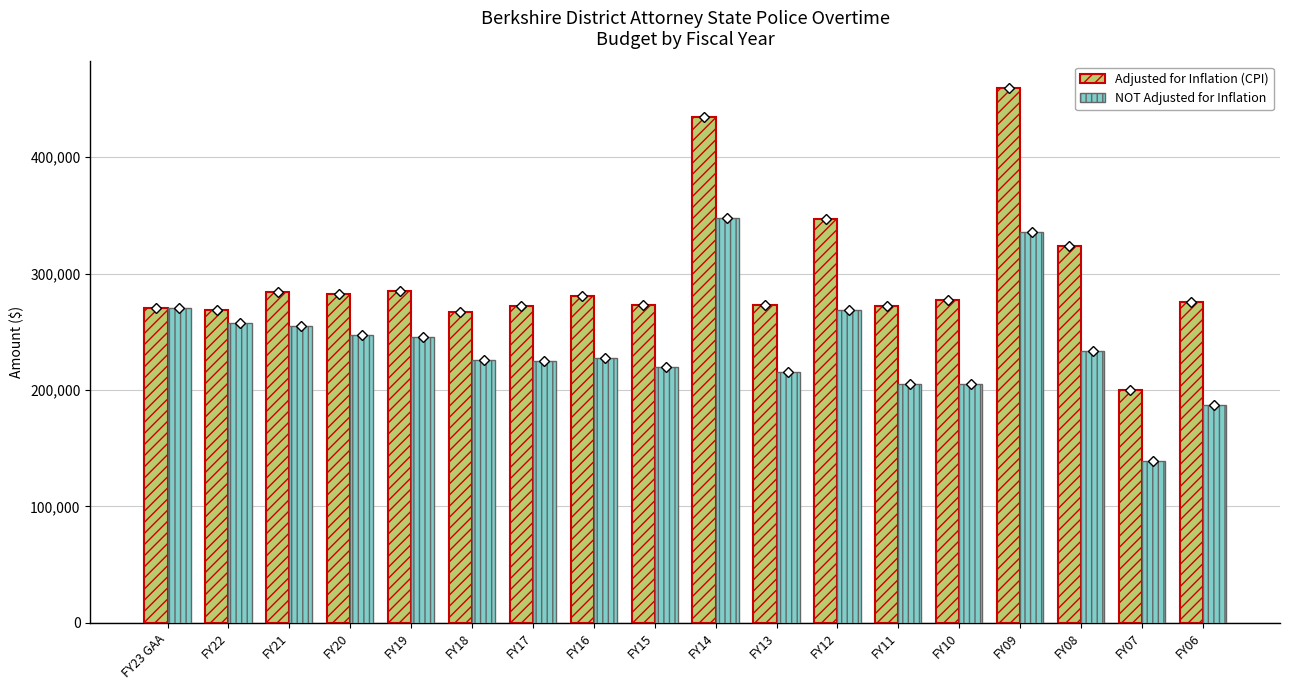

How many categories are shown in the chart?

18